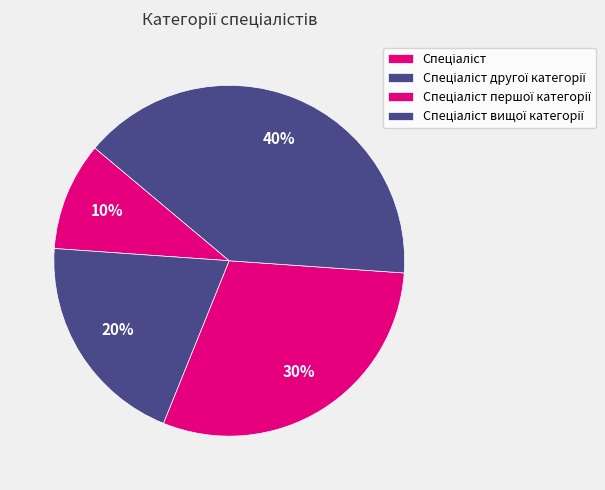

Count the number of slices in the pie.

4